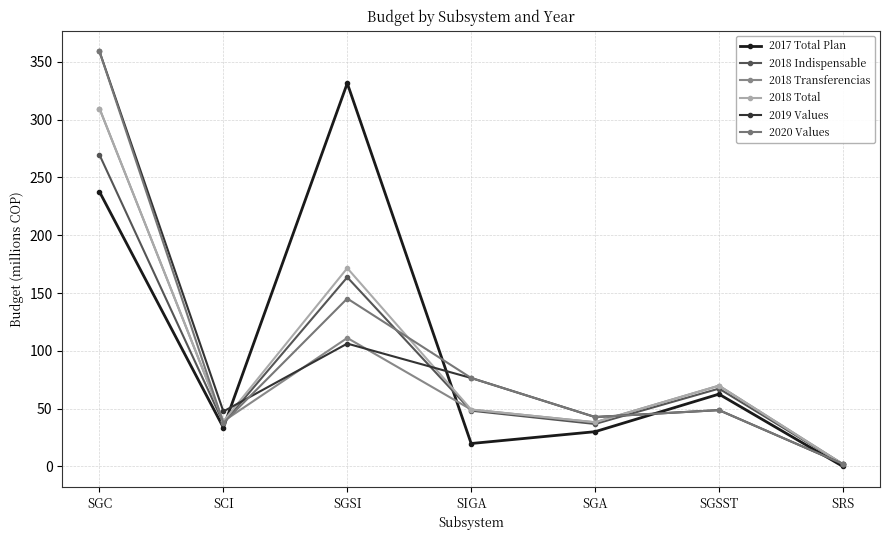

Where is the first local minimum for 2018 Indispensable?

SCI